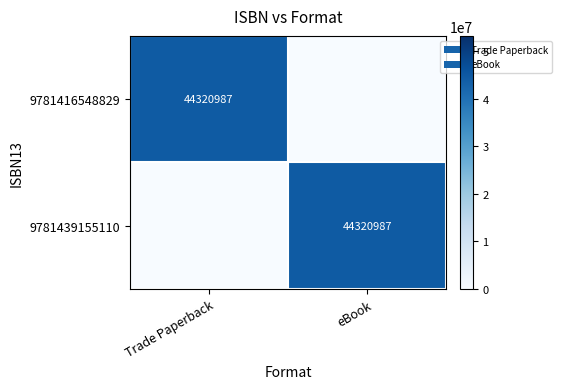

True or false: 9781439155110 has a value of 29934262 at eBook.

False